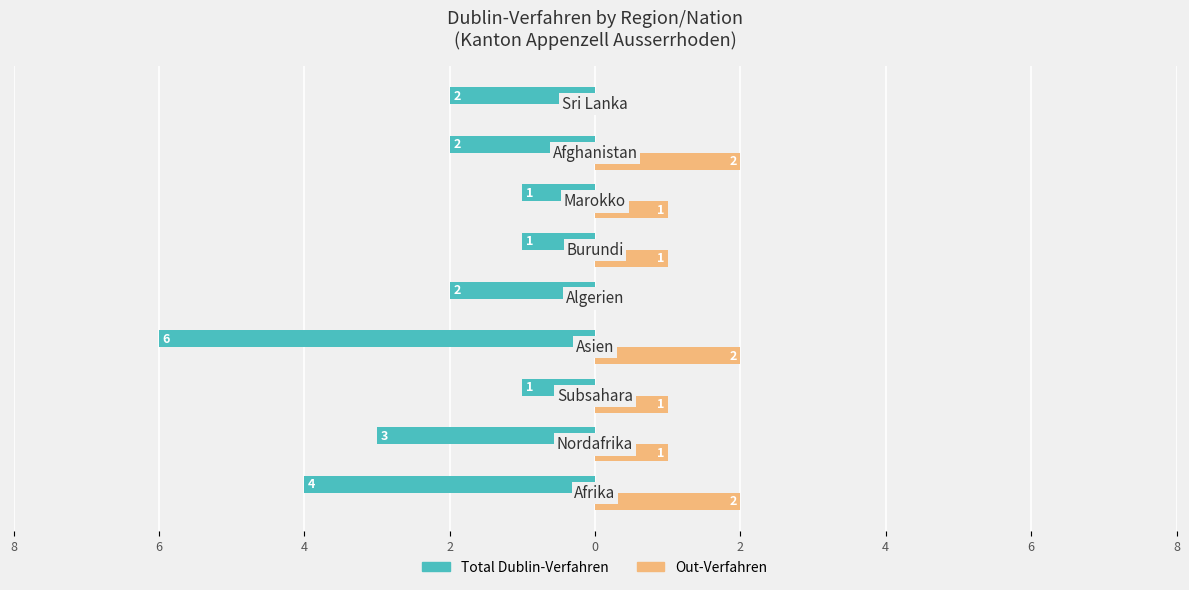

What is the label of the 4th bar from the left?

2